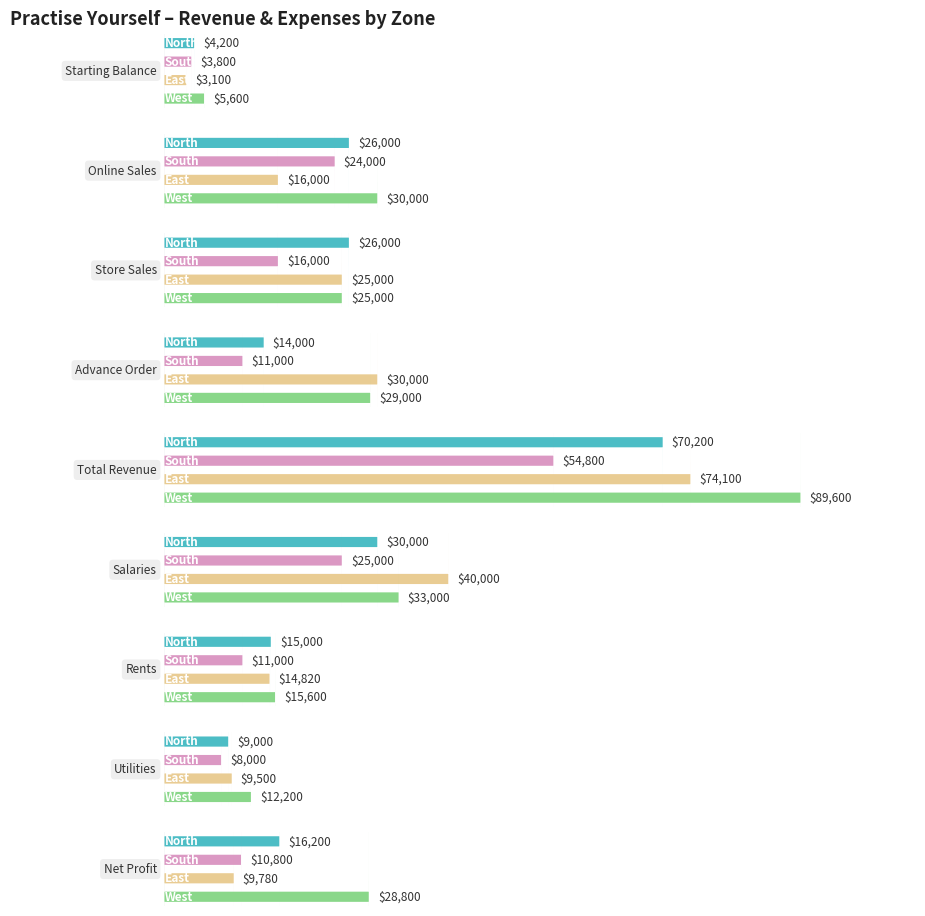

Between Online Sales and Store Sales, which series saw the biggest shift?

East